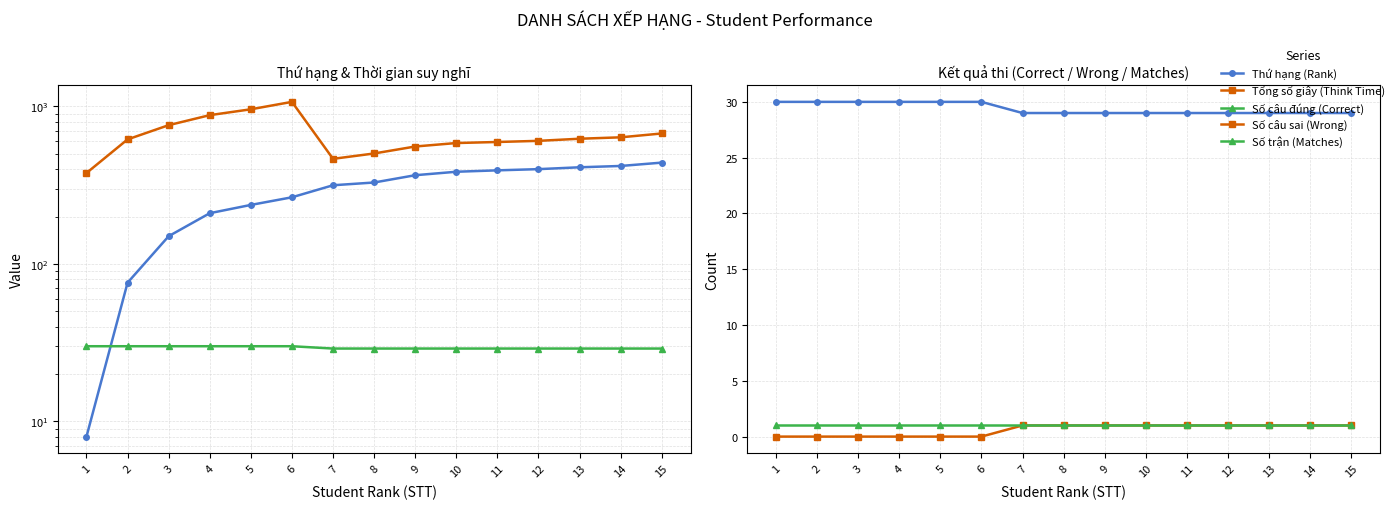

List the series in order of their peak value, highest first.

Tổng số giây (Think Time), Thứ hạng (Rank), Số câu đúng (Correct), Số câu sai (Wrong), Số trận (Matches)